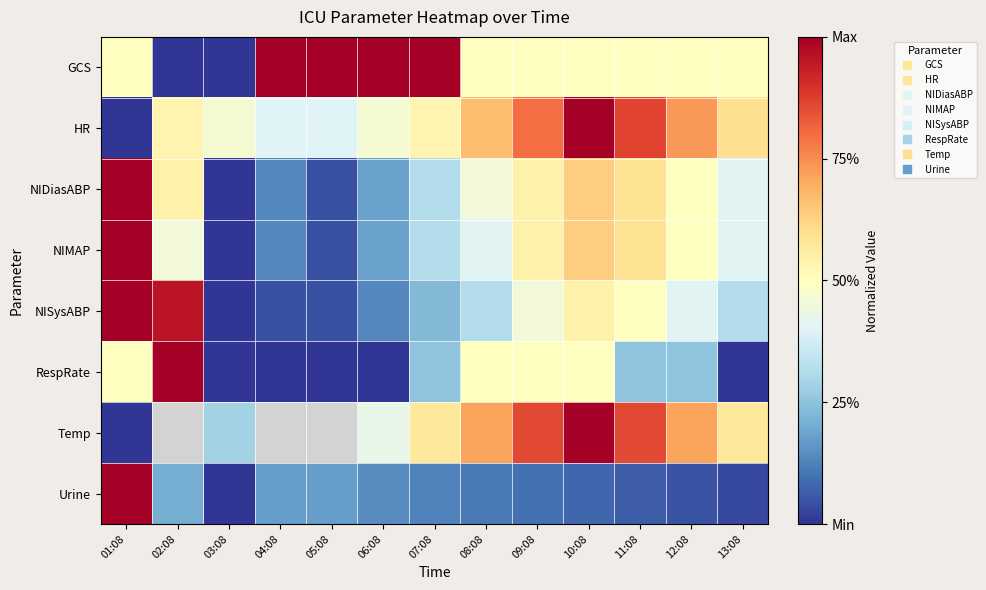

Rank the series at 06:08 from highest to lowest value.

GCS, HR, Temp, NIDiasABP, NIMAP, Urine, NISysABP, RespRate